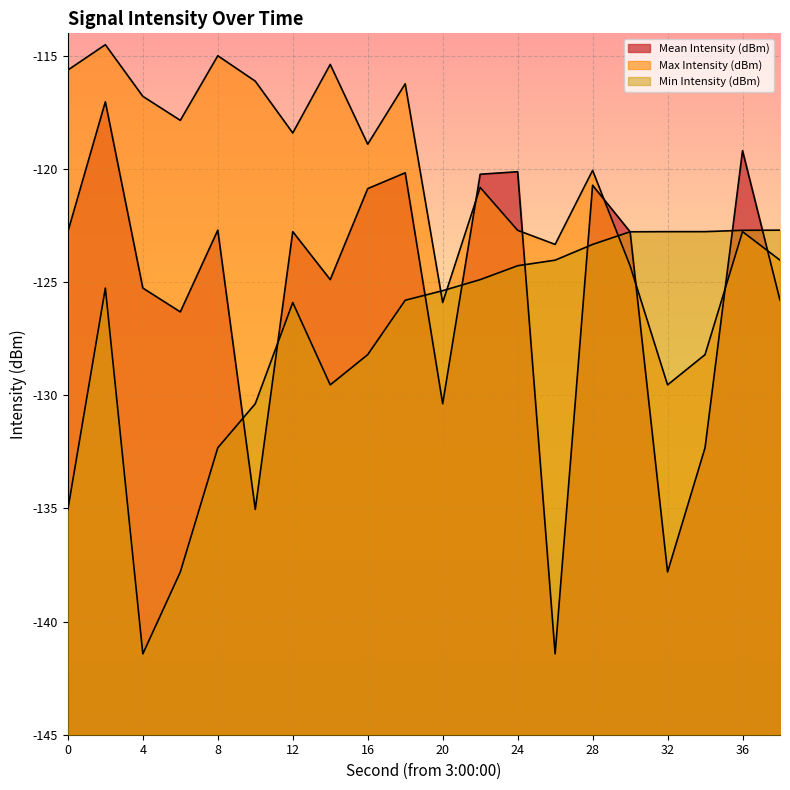

At how many categories does at least one series exceed -116?

4